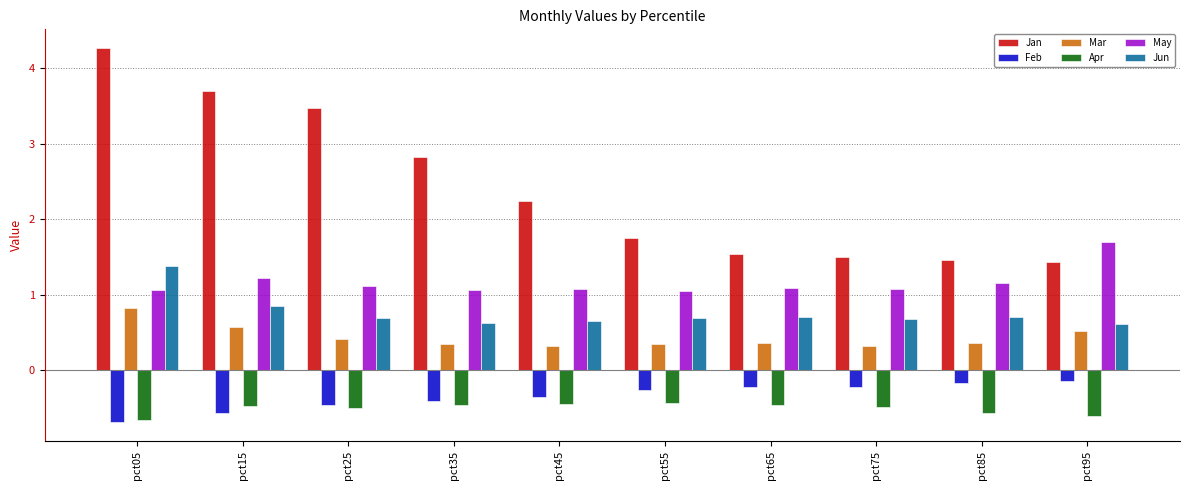

At how many categories does at least one series exceed 2?

5